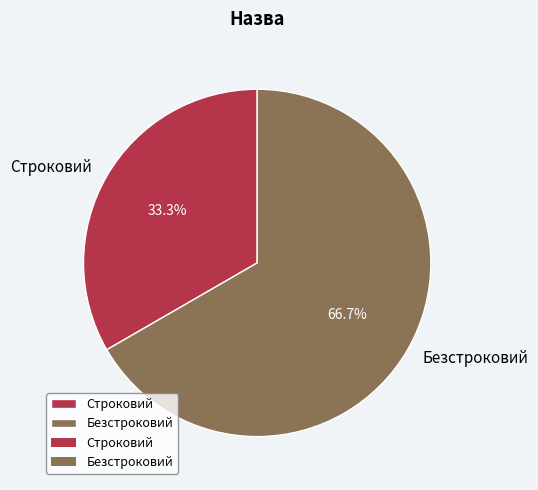

To the nearest percent, what is the combined percentage of Безстроковий and Строковий?

100%